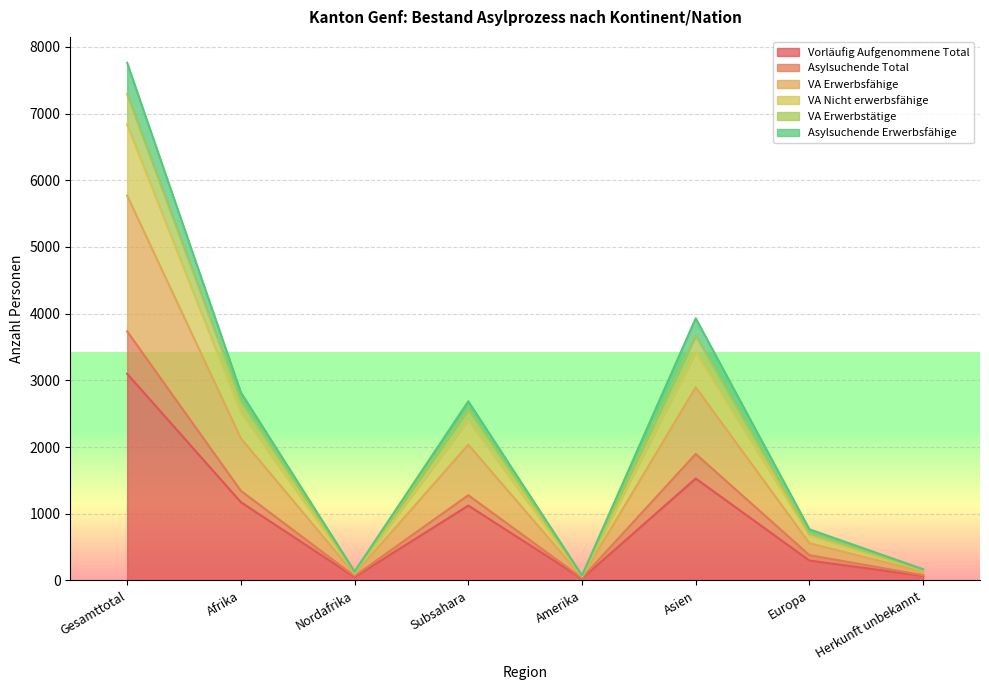

The Asylsuchende Total series shows 1897 at Asien. True or false?

True